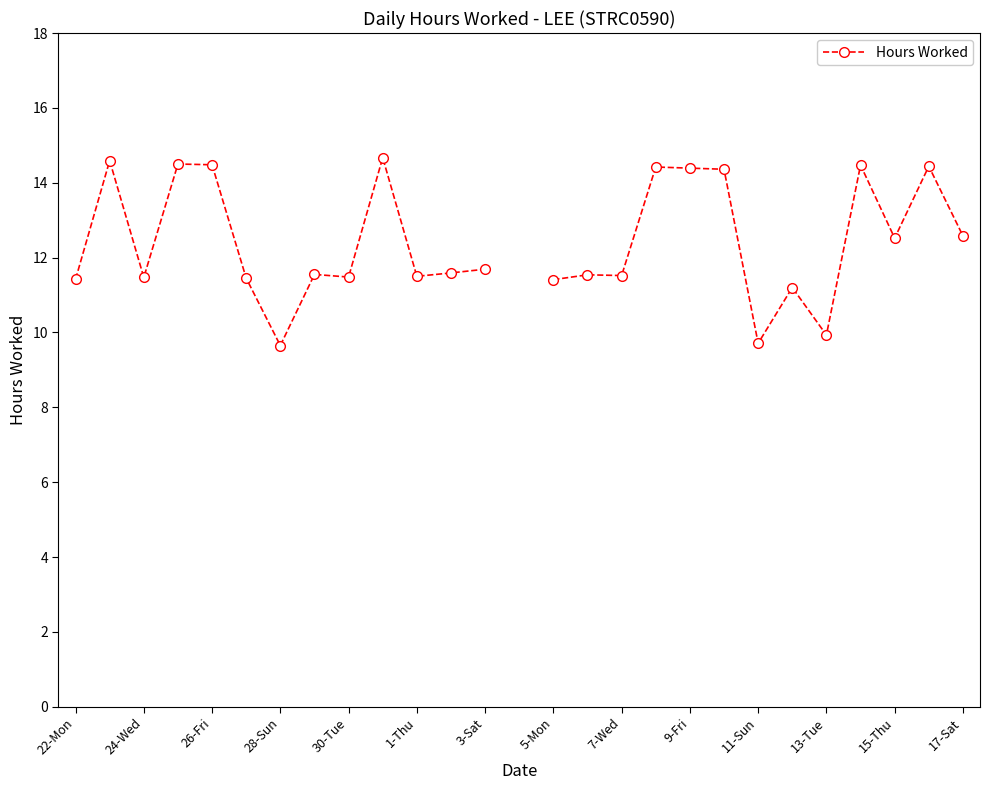

What is the change in value from 7-Wed to 23?

+3.0